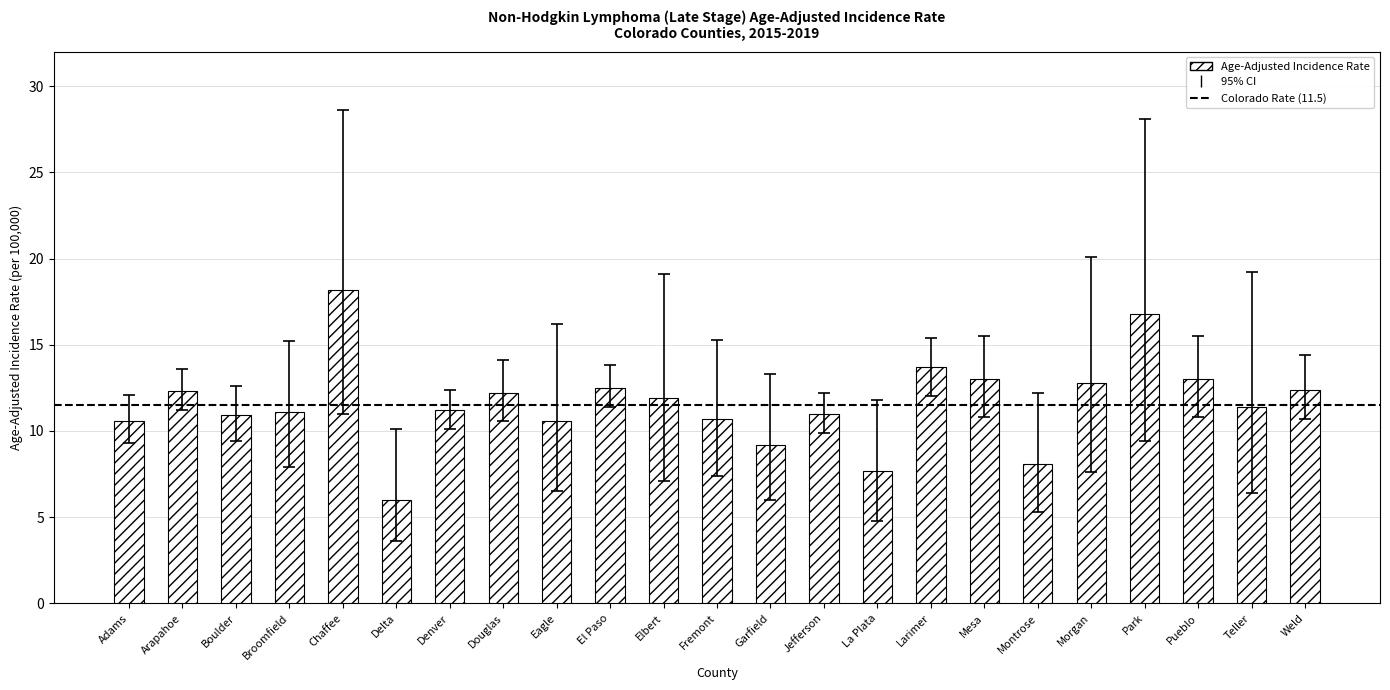

Are the bars horizontal?

No